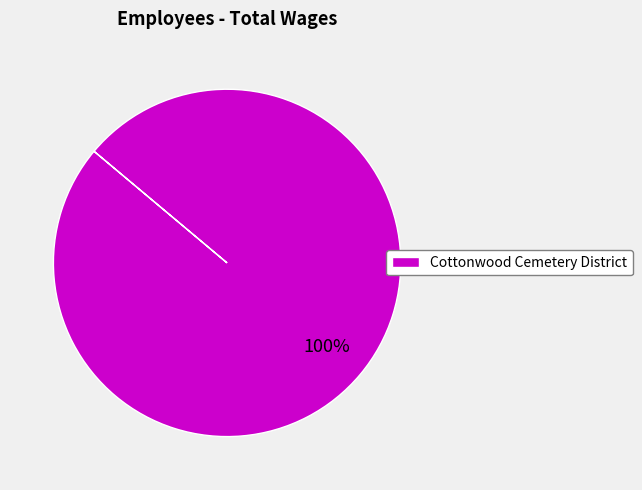

Is it true that Cottonwood Cemetery District is 100% of the pie?

True